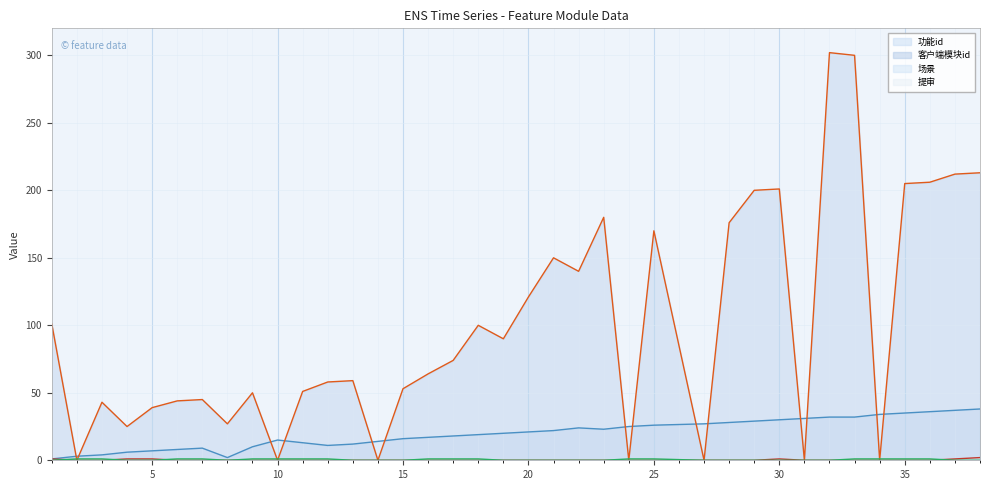

Which series has the largest total across all categories?

客户端模块id line